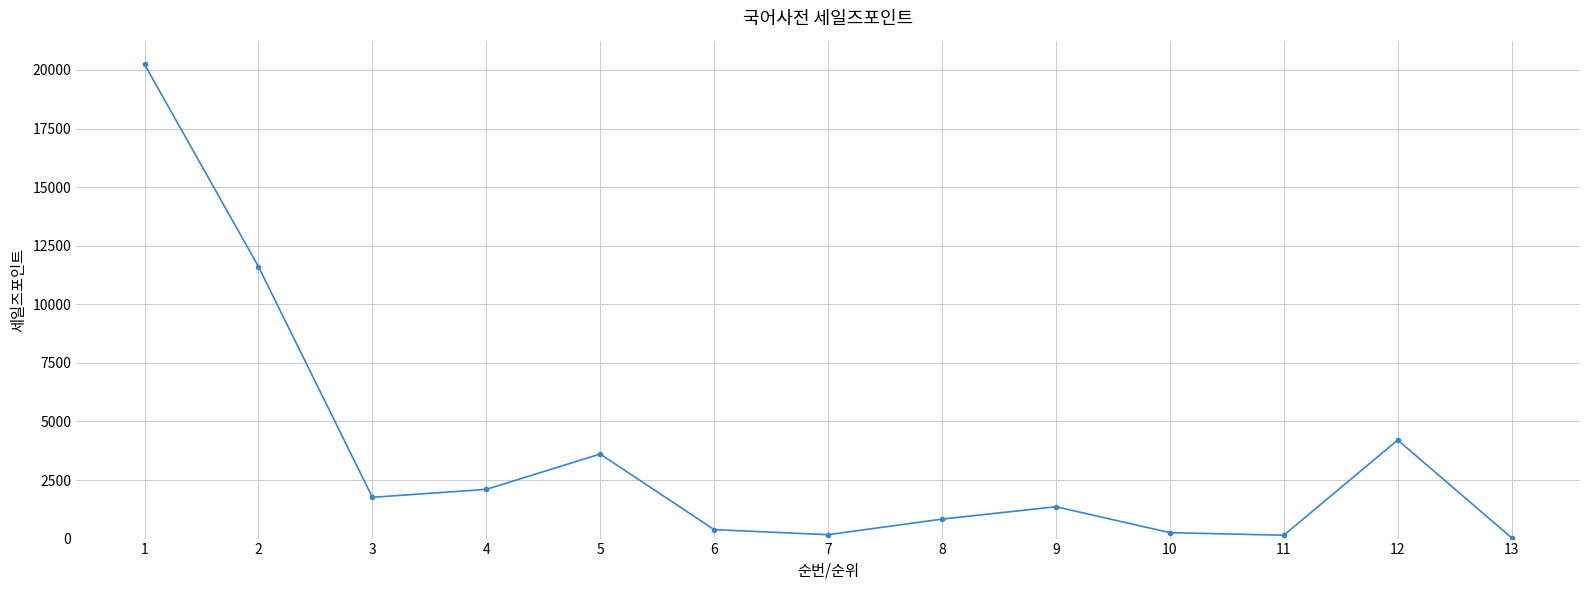

True or false: the data shows 2337 at 9.

False